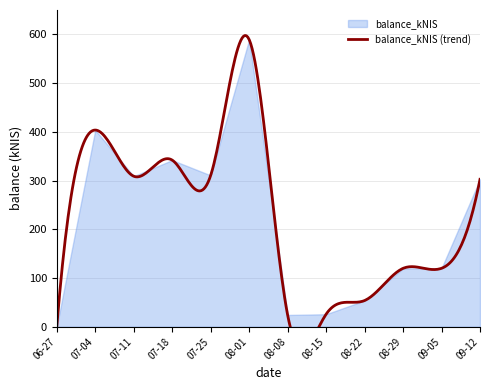

Is it true that balance_kNIS equals 0.1 at 06-27?

True